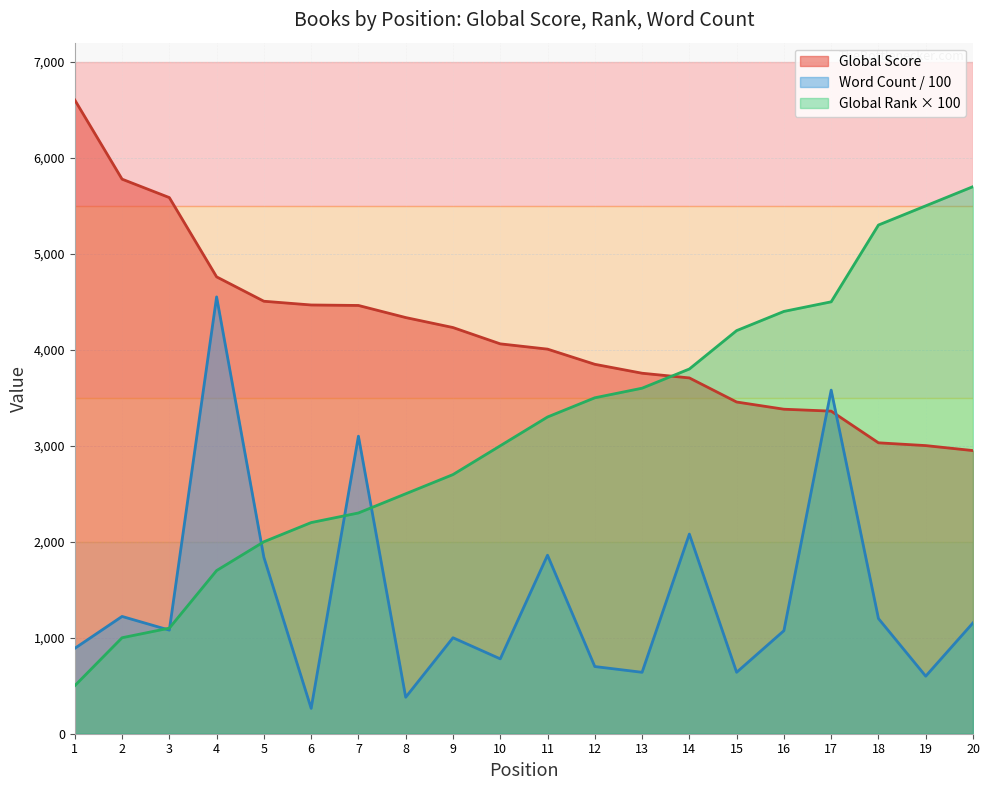

After their last crossing, which series has the higher values: Global Score or Global Rank?

Global Rank